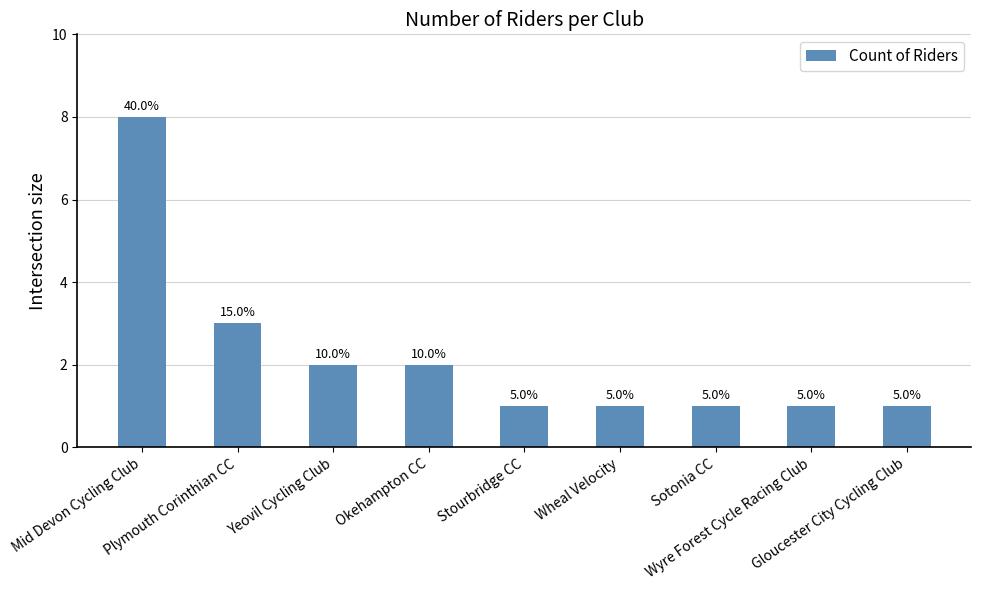

How many bars are there in total?

9